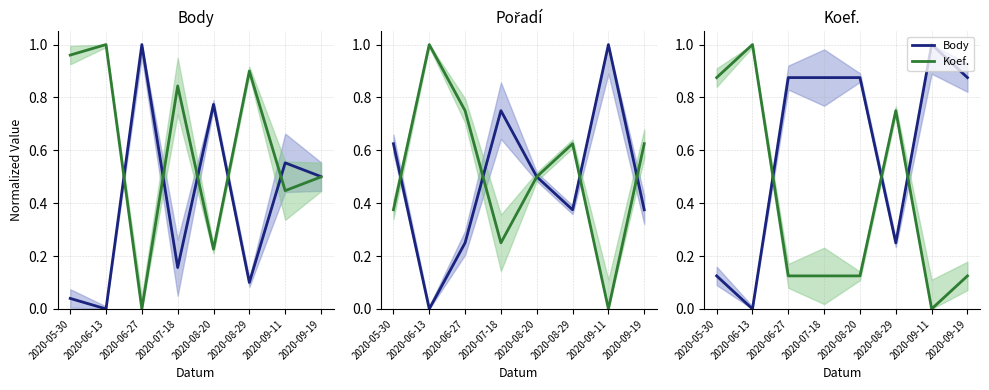

What are all the series names shown in the legend?

Body, Koef.